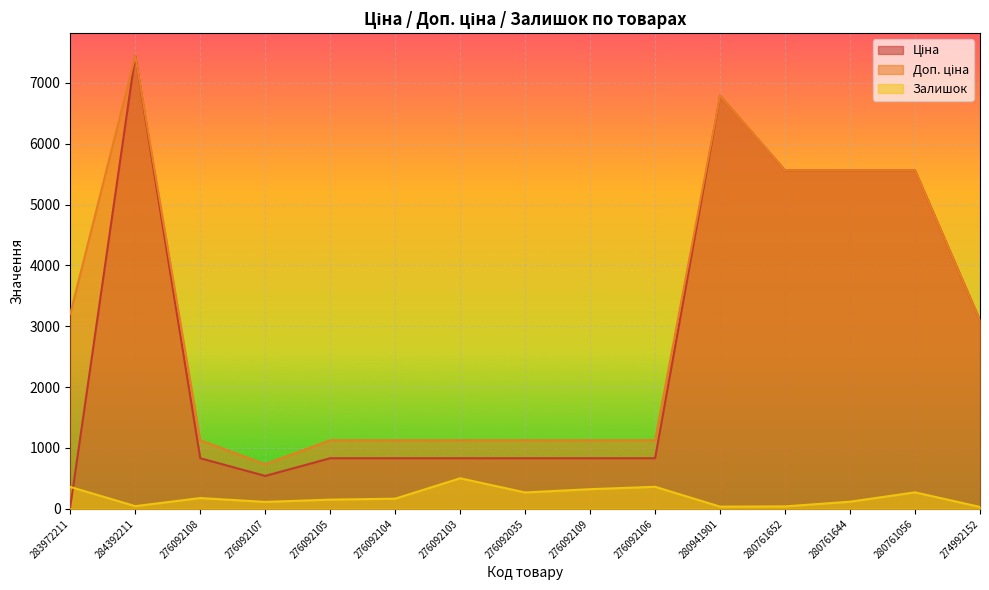

Which series has the largest range (max minus min)?

Ціна